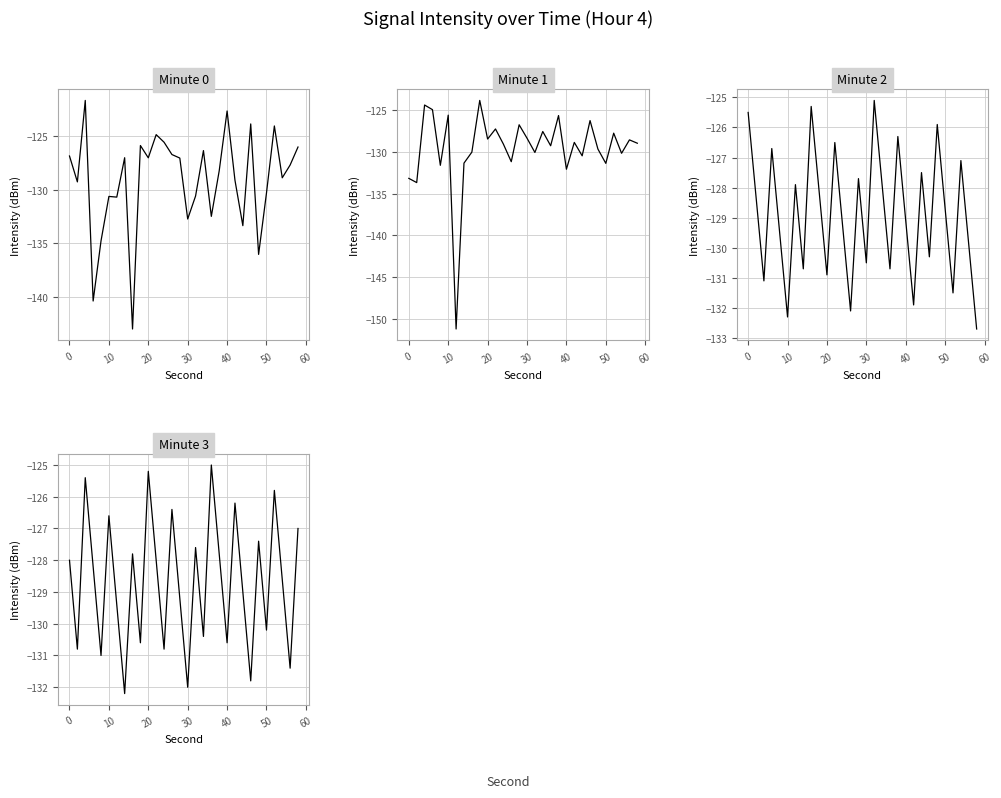

How many categories are shown in the chart?

30